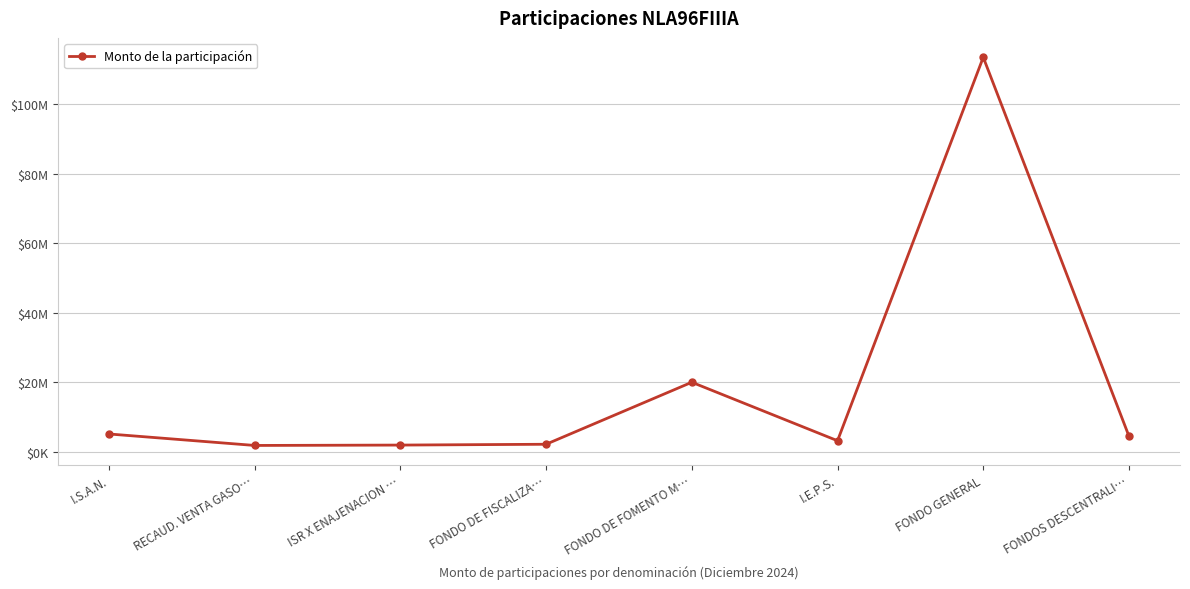

List the labels in order of value, smallest first.

RECAUD. VENTA GASO…, ISR X ENAJENACION …, FONDO DE FISCALIZA…, I.E.P.S., FONDOS DESCENTRALI…, I.S.A.N., FONDO DE FOMENTO M…, FONDO GENERAL